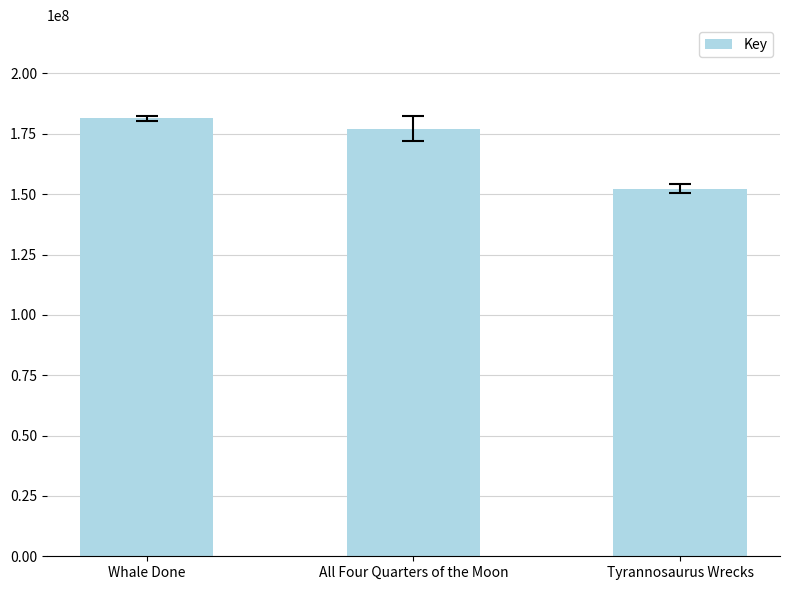

What is the sum of the values at Tyrannosaurus Wrecks and All Four Quarters of the Moon?

329472070